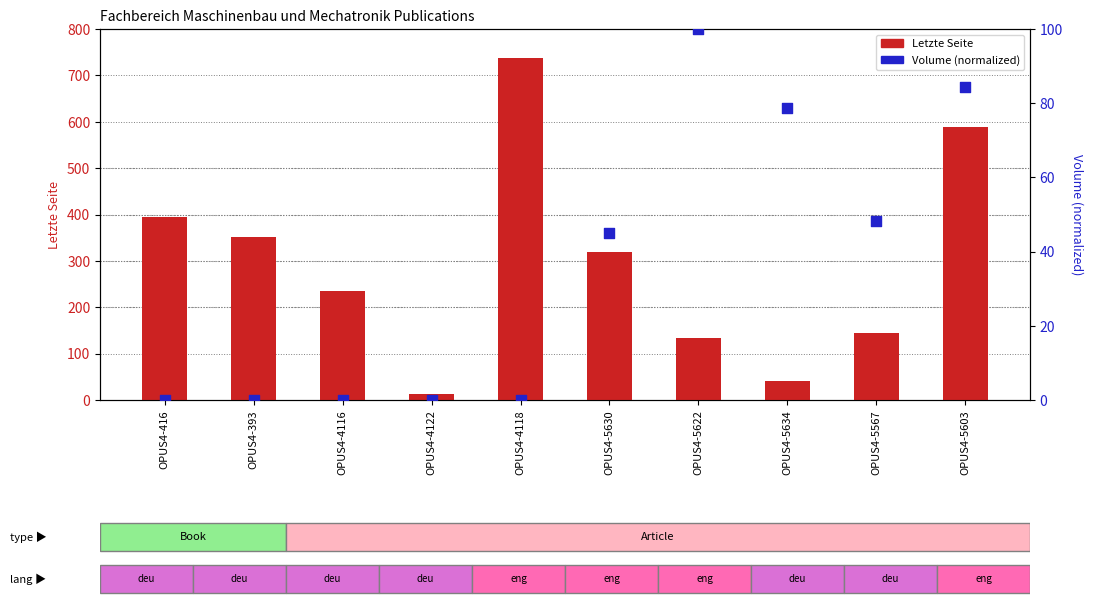

Which series reaches the minimum Y coordinate?

Volume (normalized)